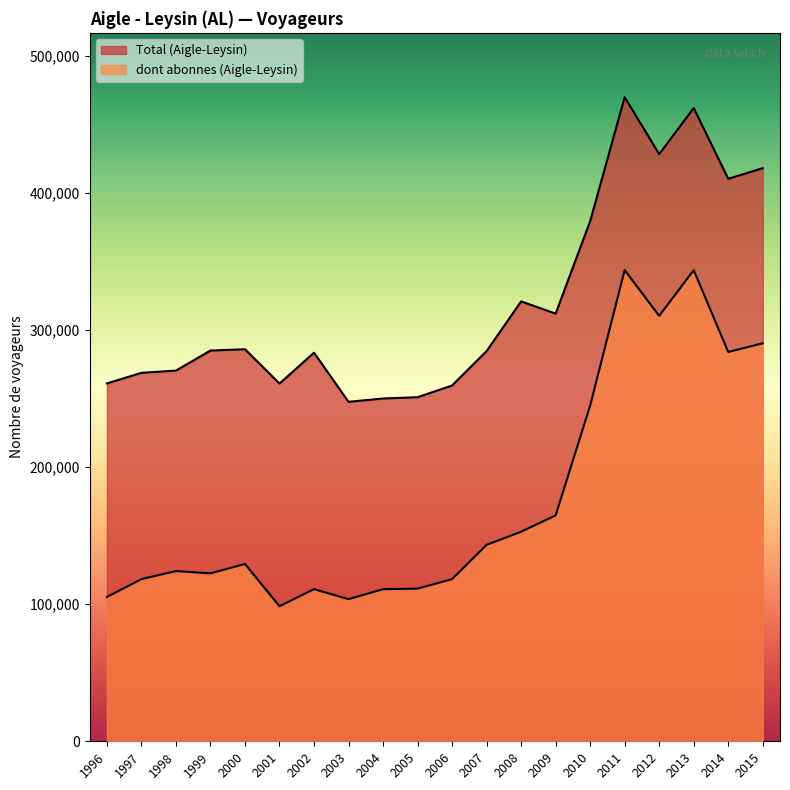

What is the average value of the Total (Aigle-Leysin) series?

320392